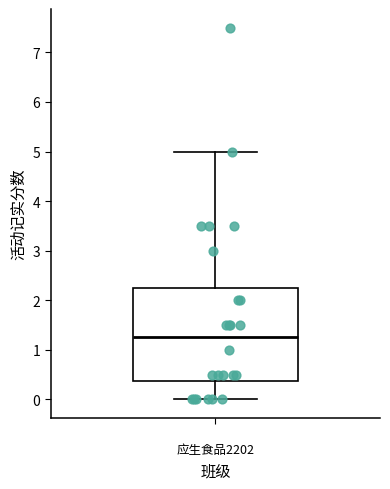

Read this box plot against the y-axis: the position of the median line, the range covered by the box, and the ends of both whiskers. The values are not printed on the chart, so give them approximately, as read against the axis.

median 1.3, box 0.4 to 2.3, whiskers 0.0 to 5.0